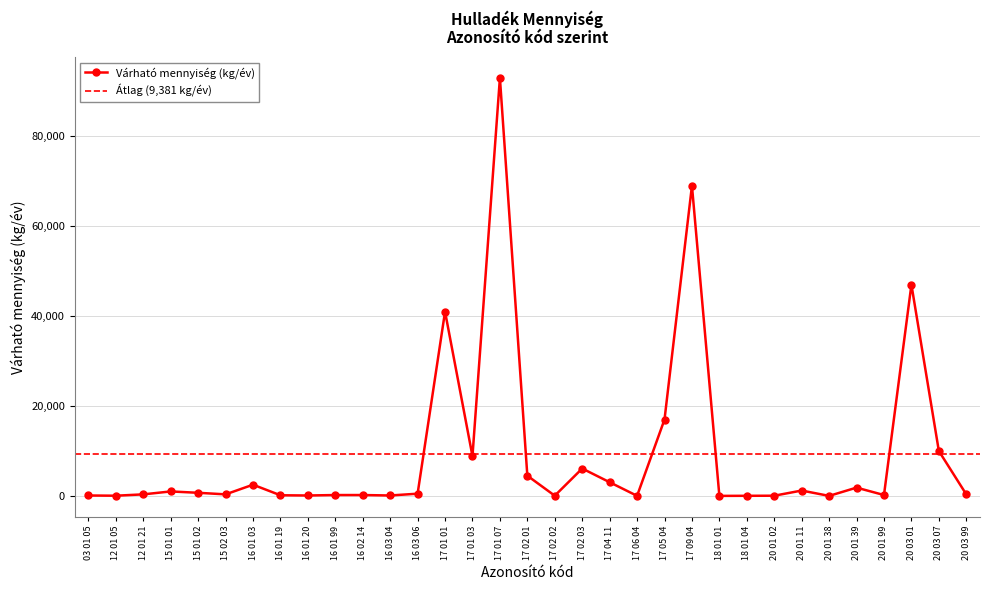

True or false: the data has more than 1 interior local peaks.

True